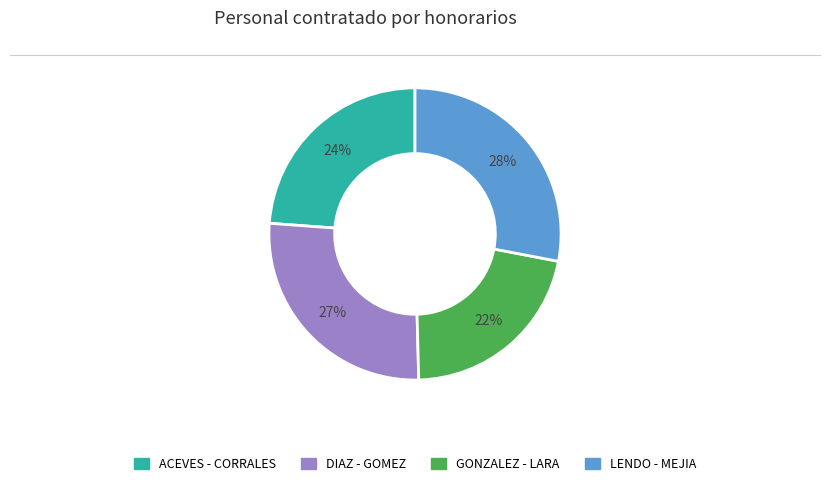

Does any single category account for the majority?

No